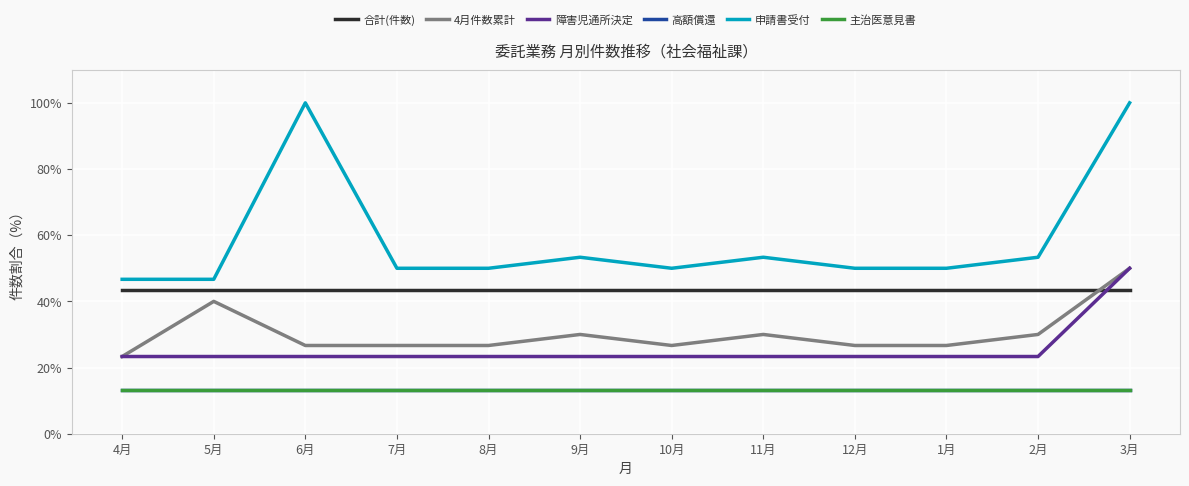

Is this an area chart (filled region under the line)?

No